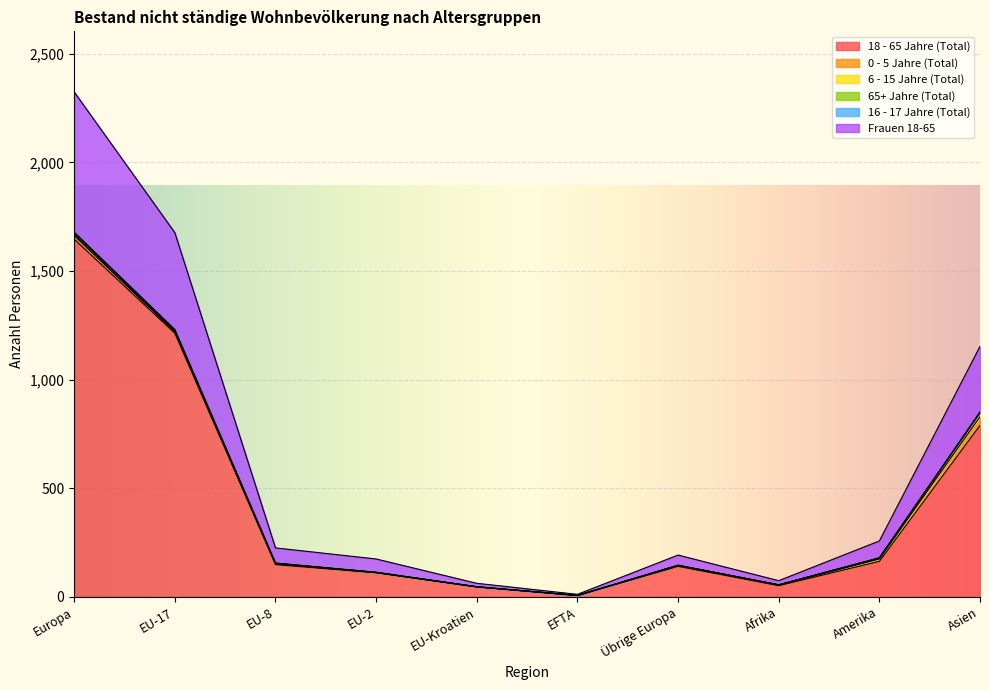

True or false: 18 - 65 Jahre (Total) has a value of 1647 at Europa.

True